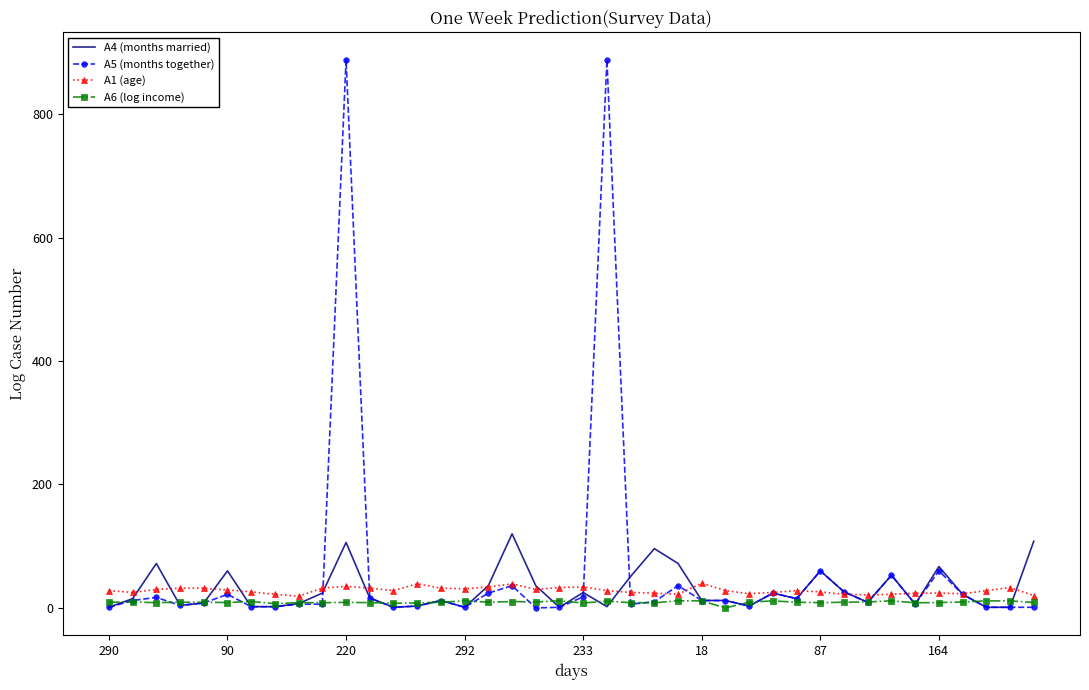

Which series has the largest total across all categories?

A5 (months together)